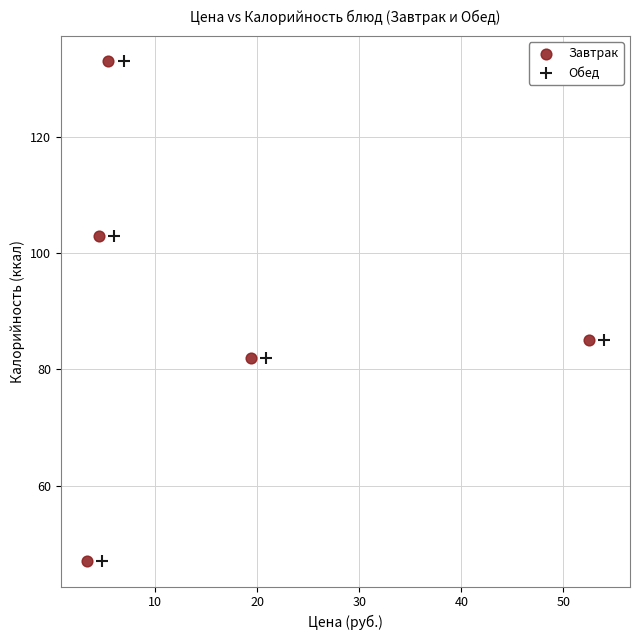

What are all the series names shown in the legend?

Завтрак, Обед